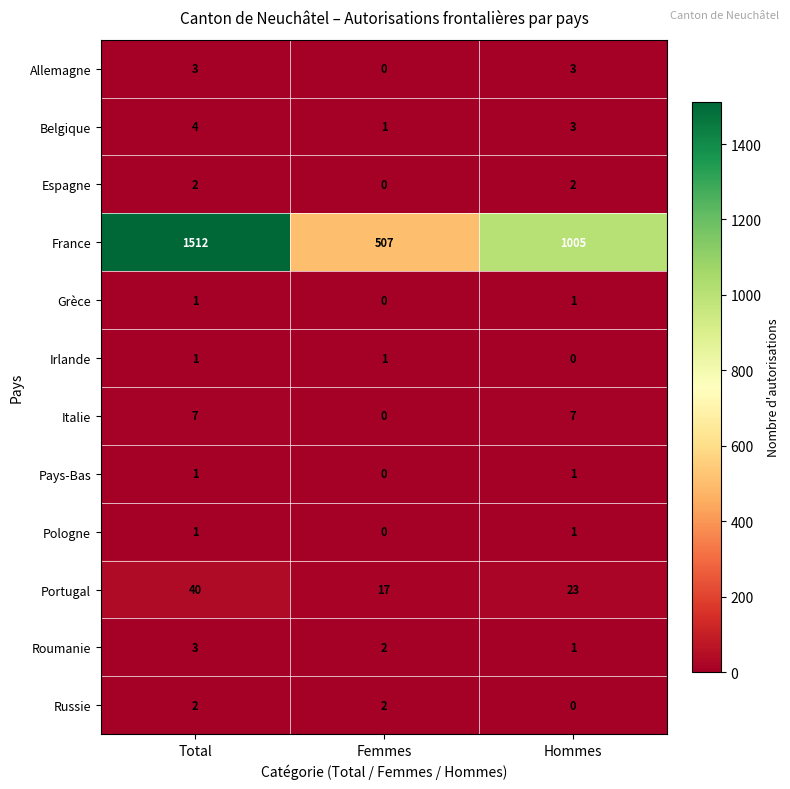

At which label is Belgique closest to 2?

Femmes